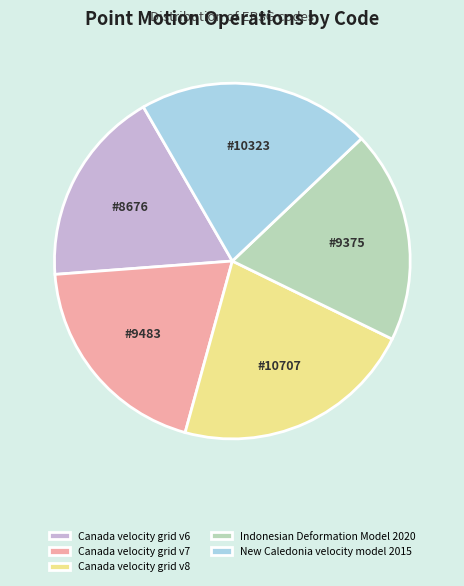

Which slice is the smallest?

Canada velocity grid v6